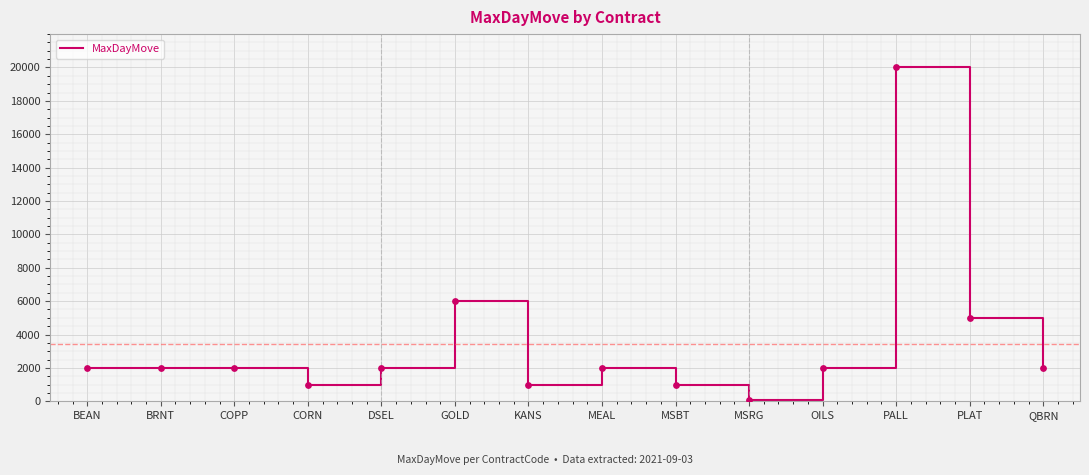

What is the change in value from DSEL to KANS?

-1000